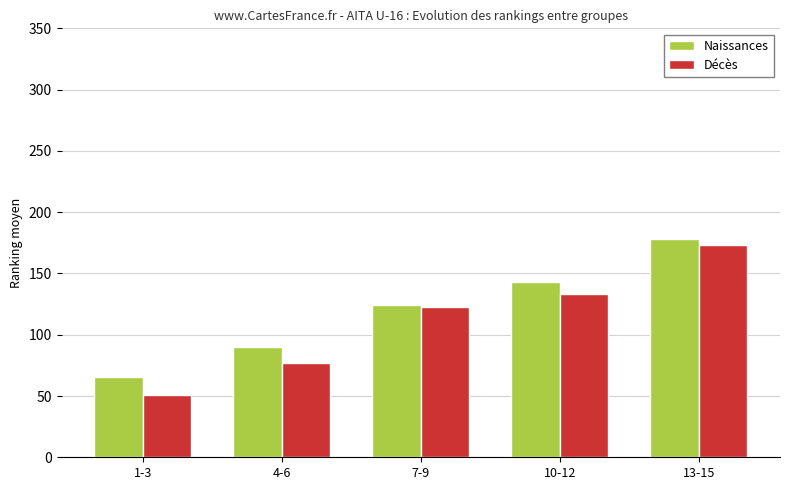

At which category is the sum across all series the highest?

13-15